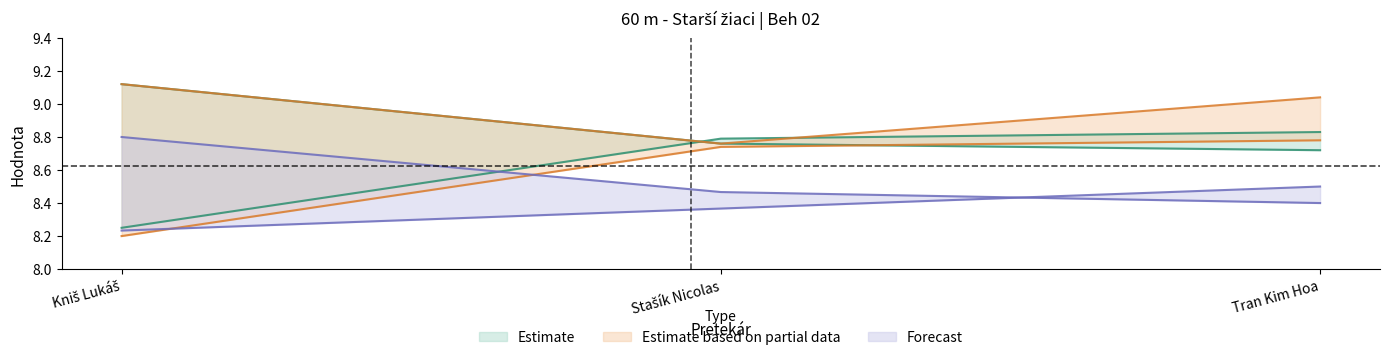

What position from the left is Stašík Nicolas?

2